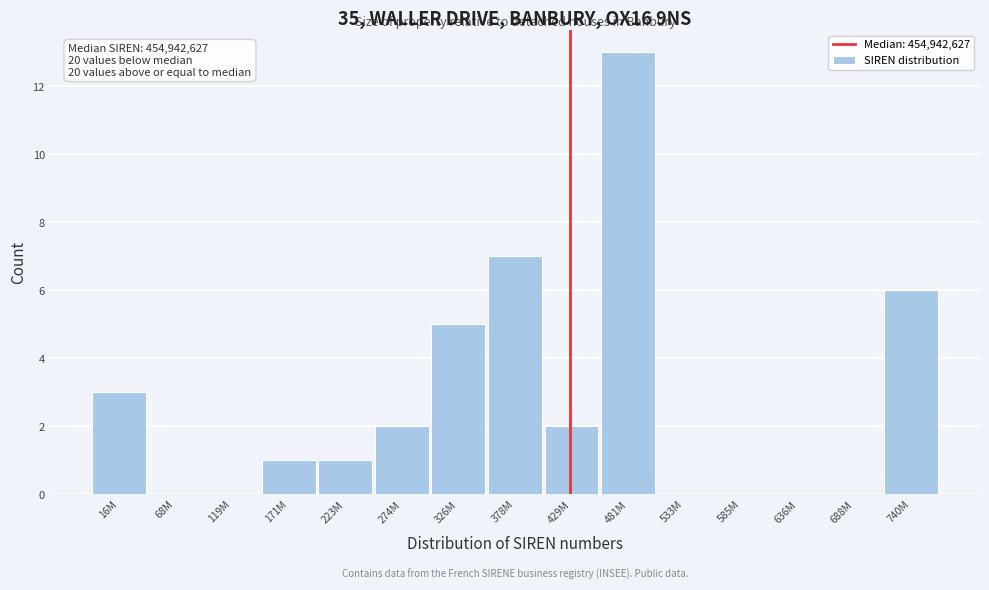

Reading right to left, list all the values displayed in this chart.

740M=6	688M=0	636M=0	585M=0	533M=0	481M=13	429M=2	378M=7	326M=5	274M=2	223M=1	171M=1	119M=0	68M=0	16M=3